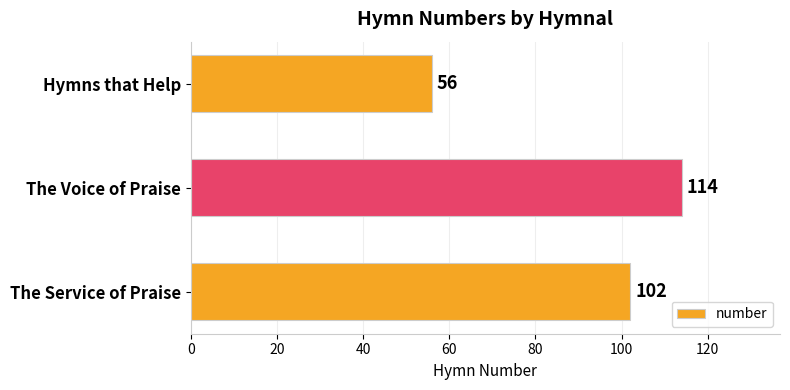

What is the smallest value displayed?

56